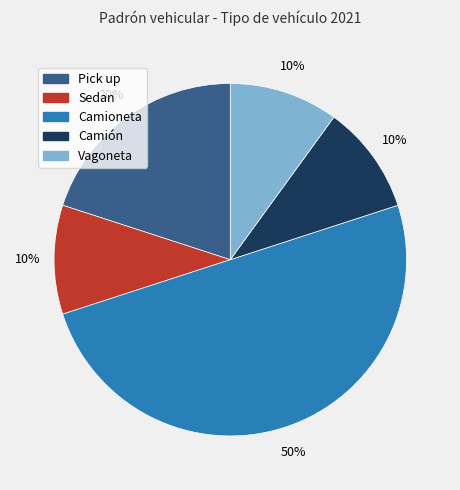

Combined, do Sedan and Vagoneta account for over 50%?

No